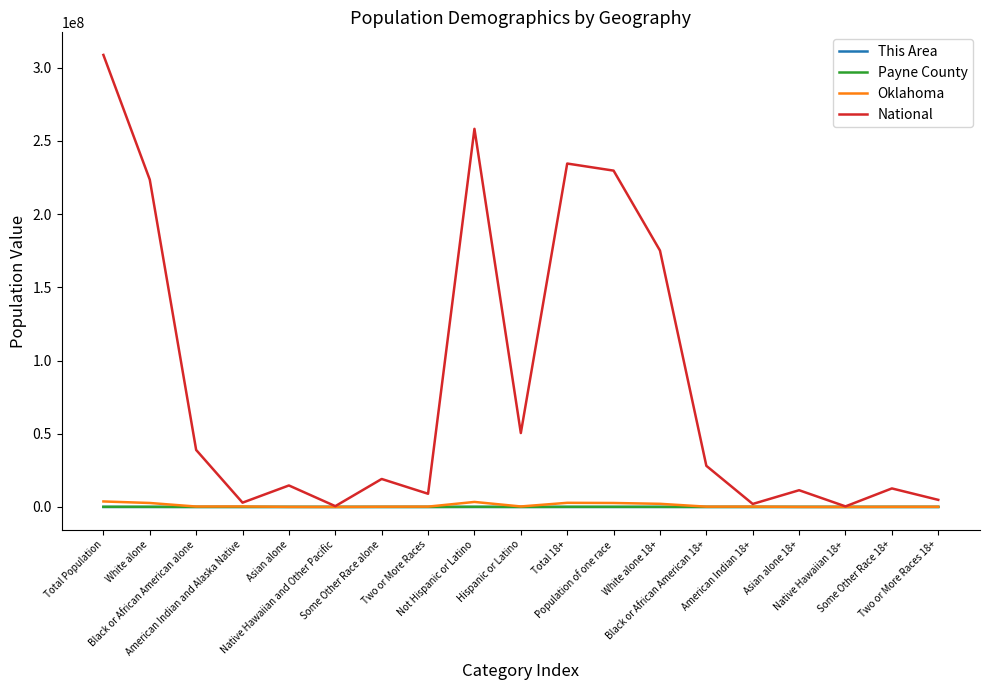

Which series has the largest total across all categories?

National